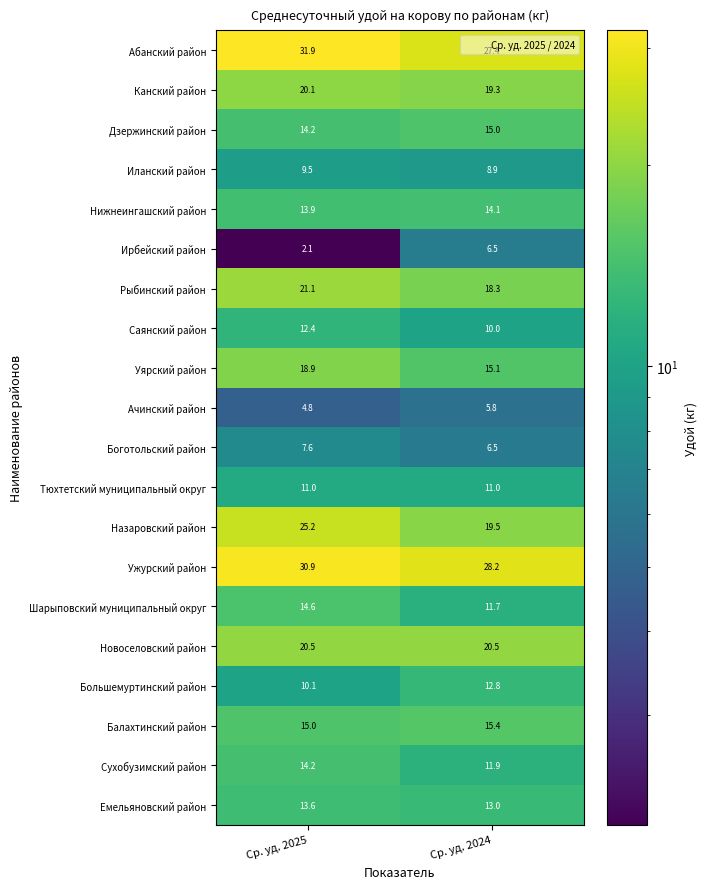

What is the average value of the Ачинский район series?

5.3